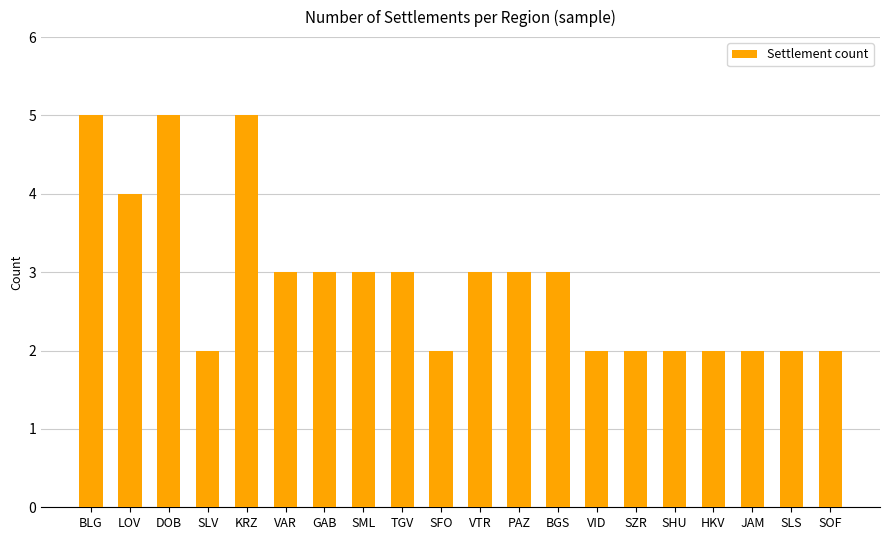

Approximately how many times larger is the value at SFO compared to BLG?

0.4